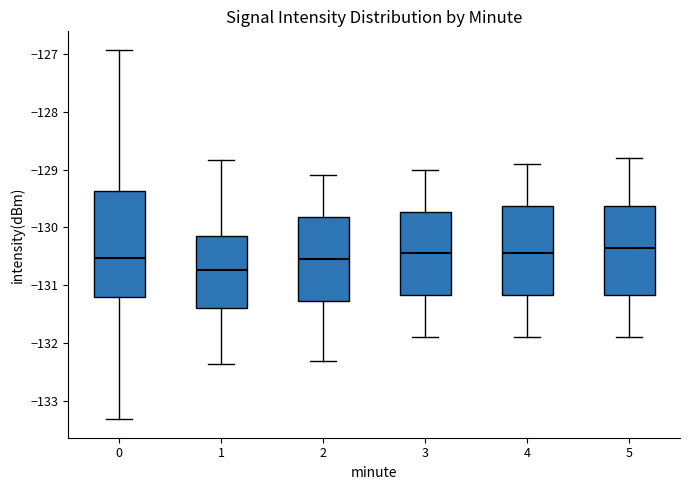

Where is the lower edge of the box at x = 4 on the y-axis? The values are not printed on the chart, so give them approximately, as read against the axis.

-131.2